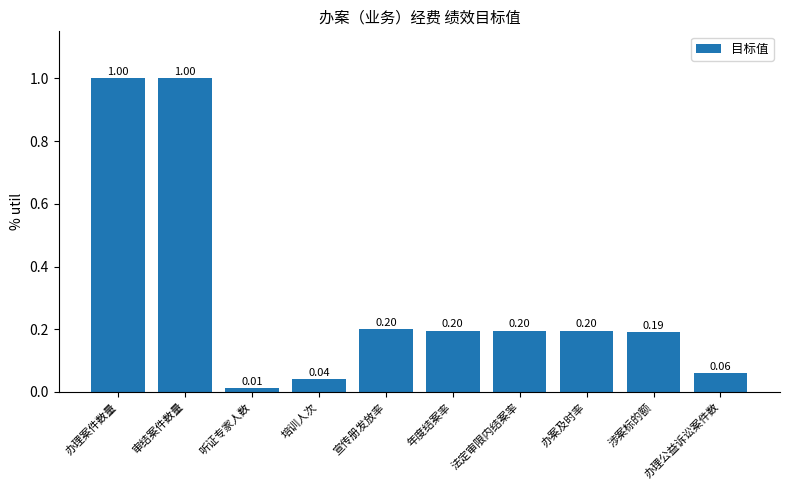

What is the difference between the values at 办案及时率 and 听证专家人数?

0.2